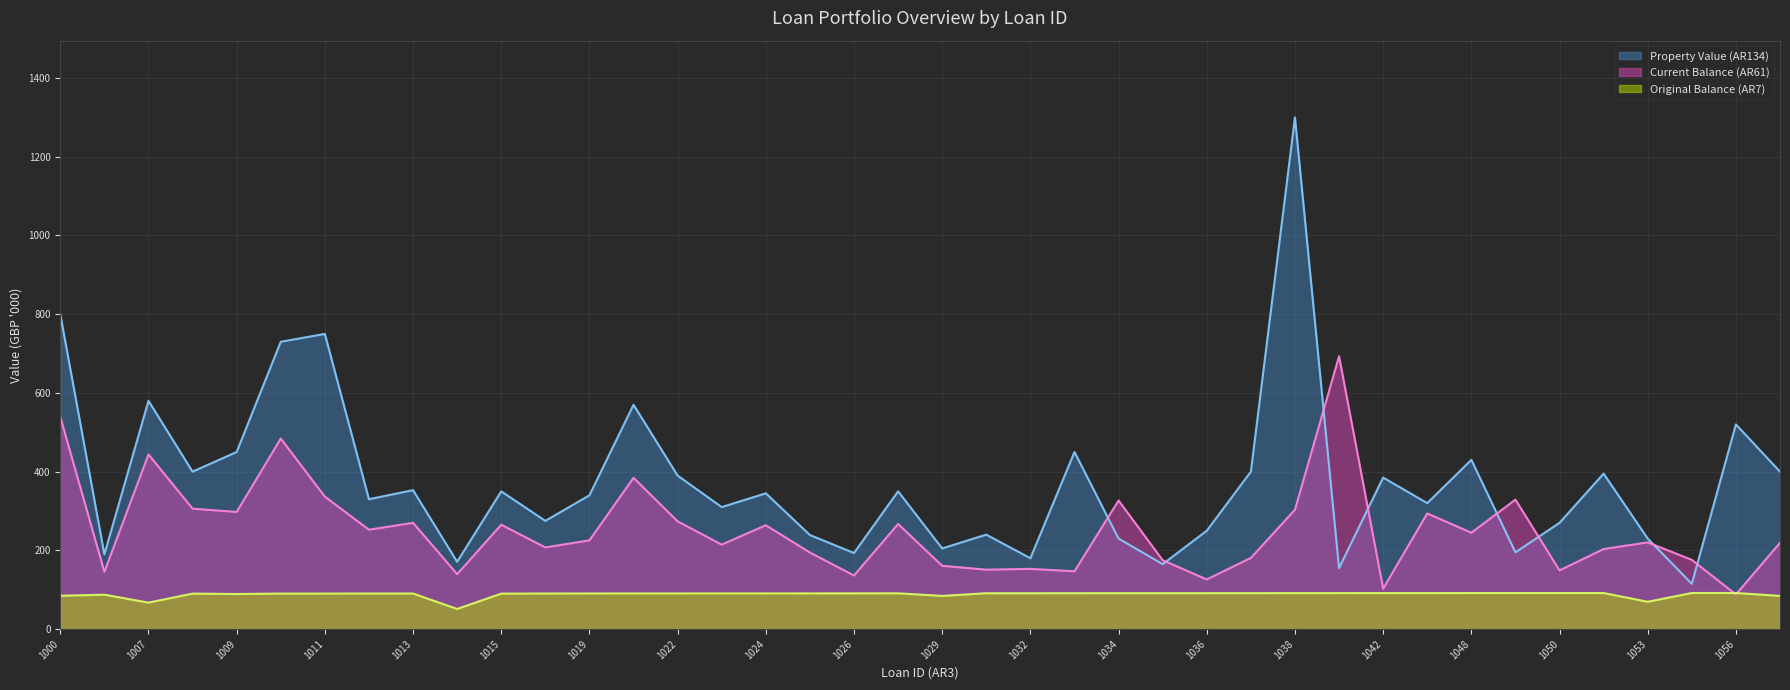

How many distinct data groups are displayed?

3